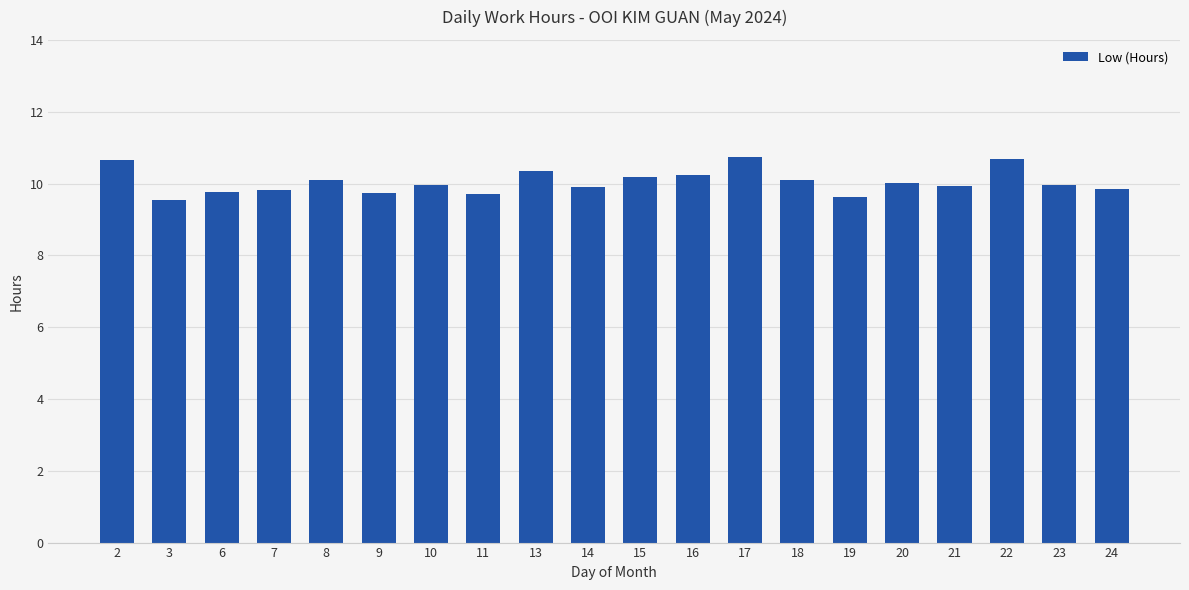

Is it true that the value at 23 is 9.9?

True